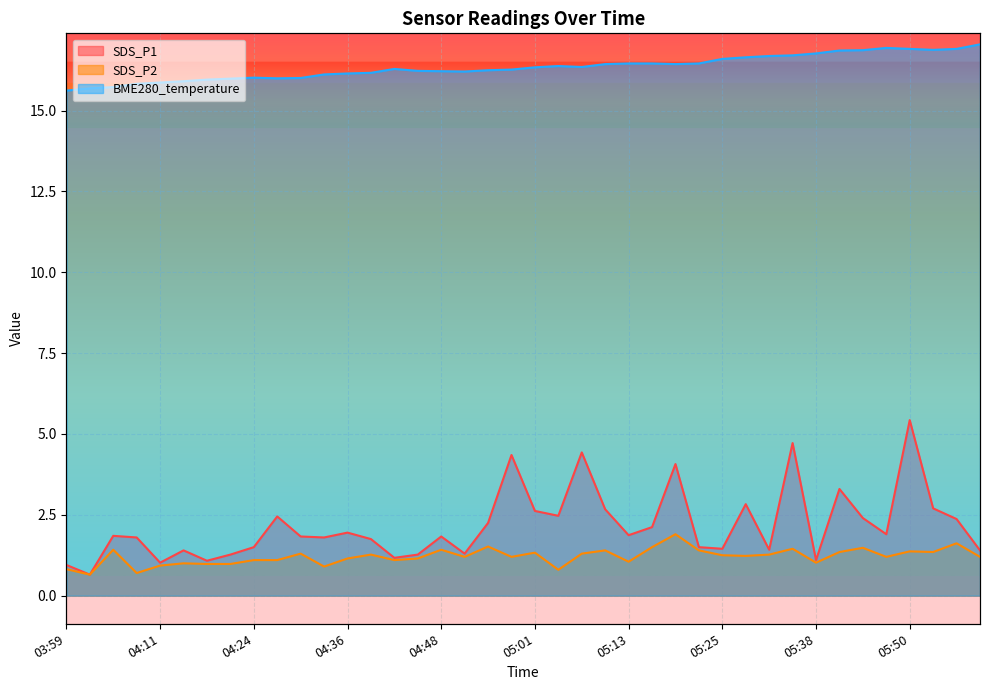

Where is the first local minimum for SDS_P1?

04:02